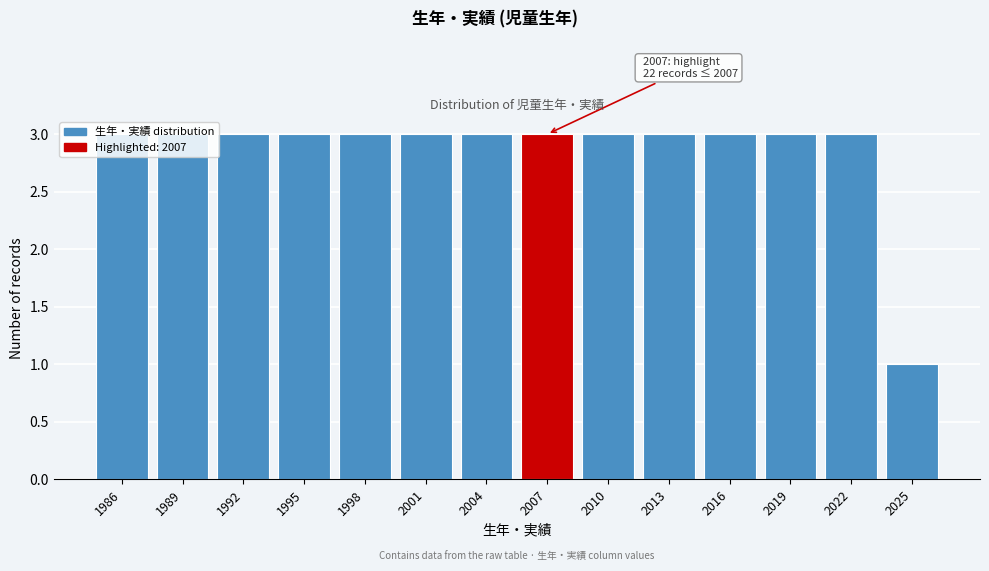

What is the value of the 13th bar from the left?

3